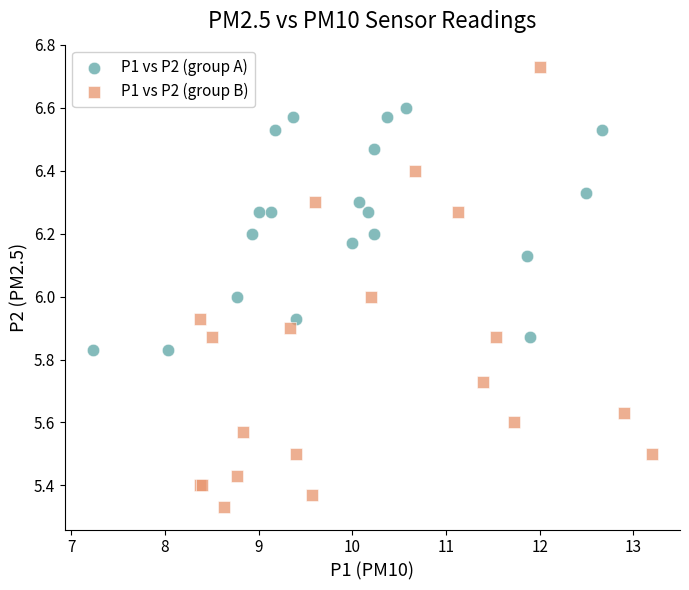

Which series reaches the maximum Y coordinate?

P1 vs P2 (group B)